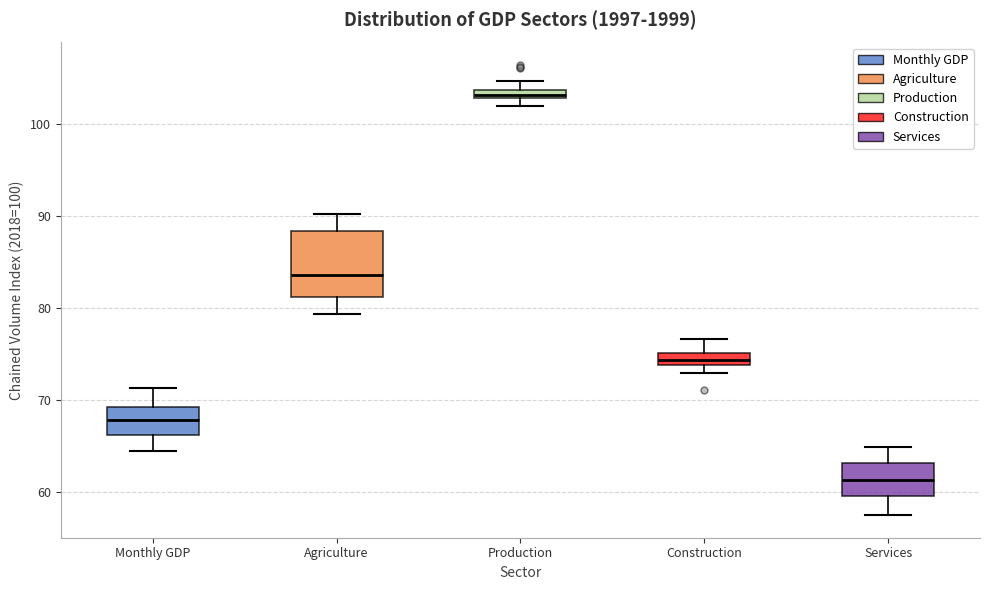

Where does the upper whisker of the box for Monthly GDP end on the y-axis? The values are not printed on the chart, so give them approximately, as read against the axis.

71